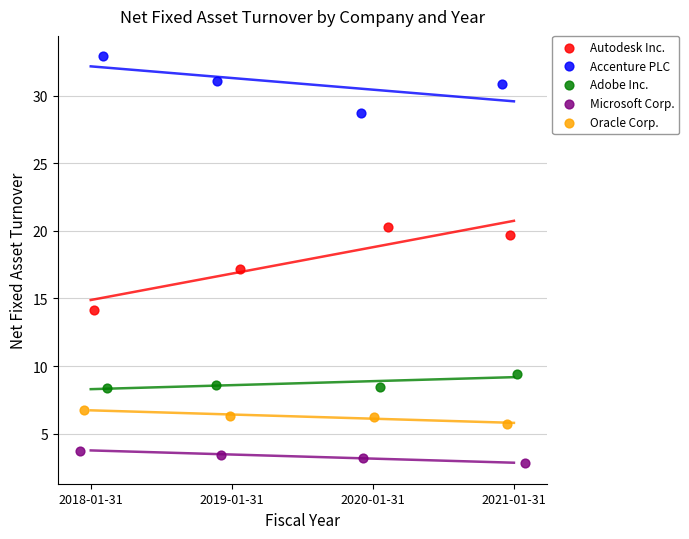

Which series contains the lowest Y value?

Microsoft Corp.